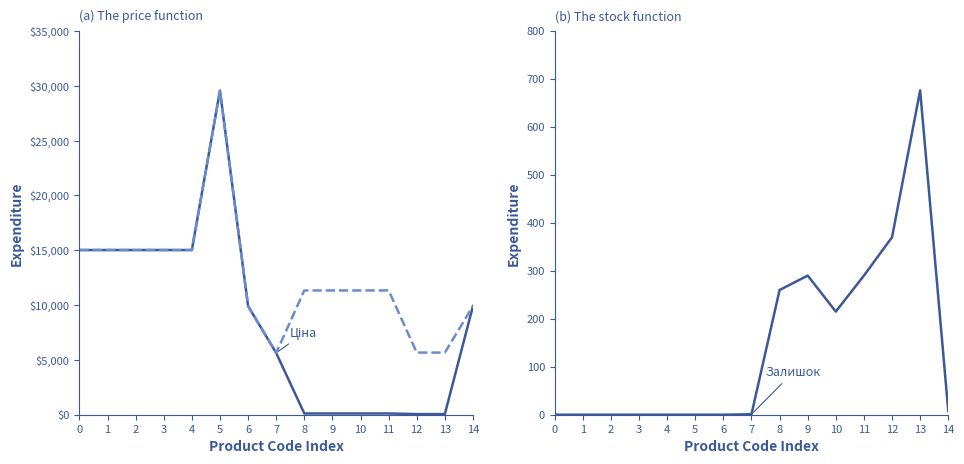

How many distinct data groups are displayed?

3